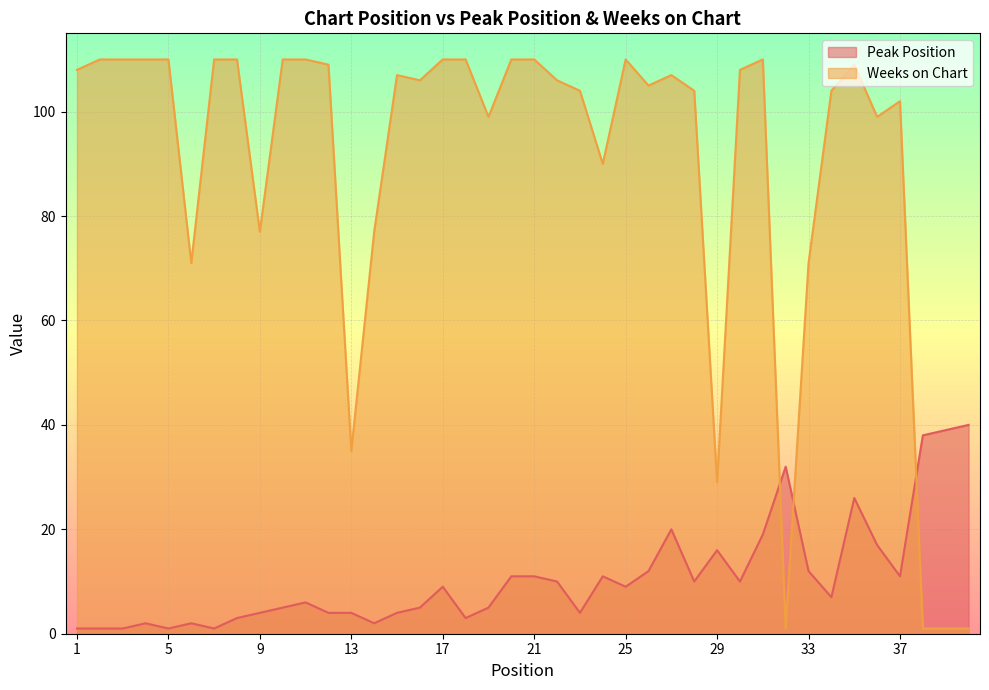

Is it true that Weeks on Chart equals 188 at 4?

False